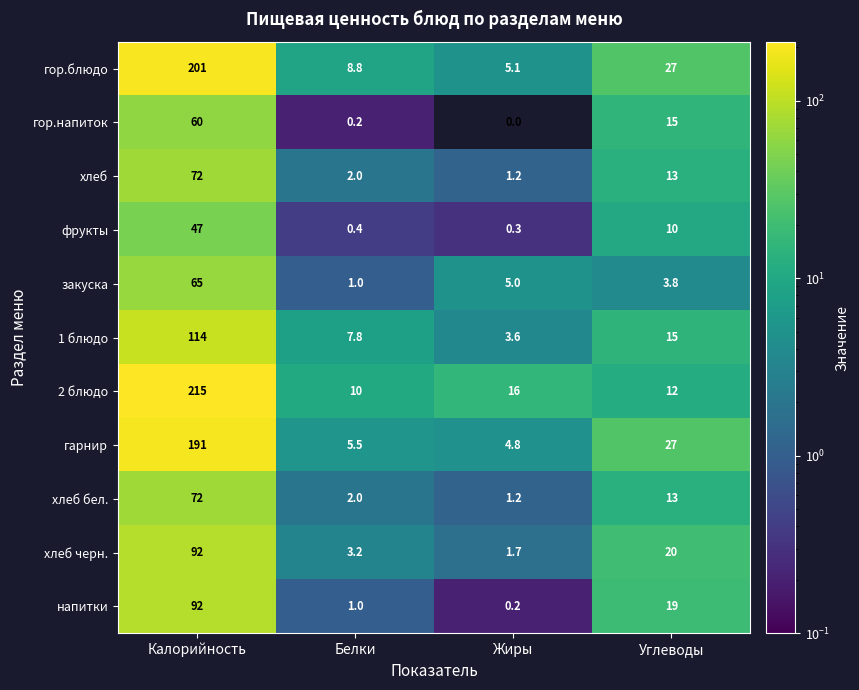

At which label is закуска closest to 33?

Жиры